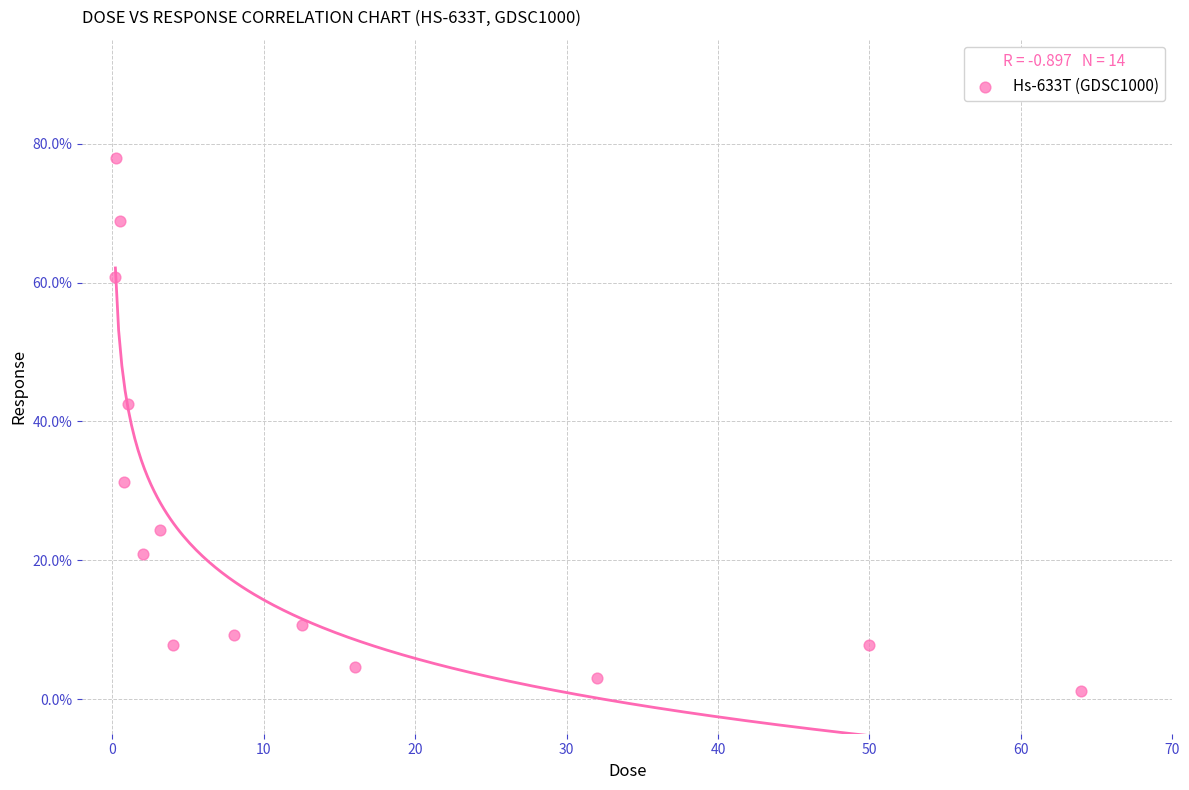

What Y value in the scatter plot is closest to 39?

42.6